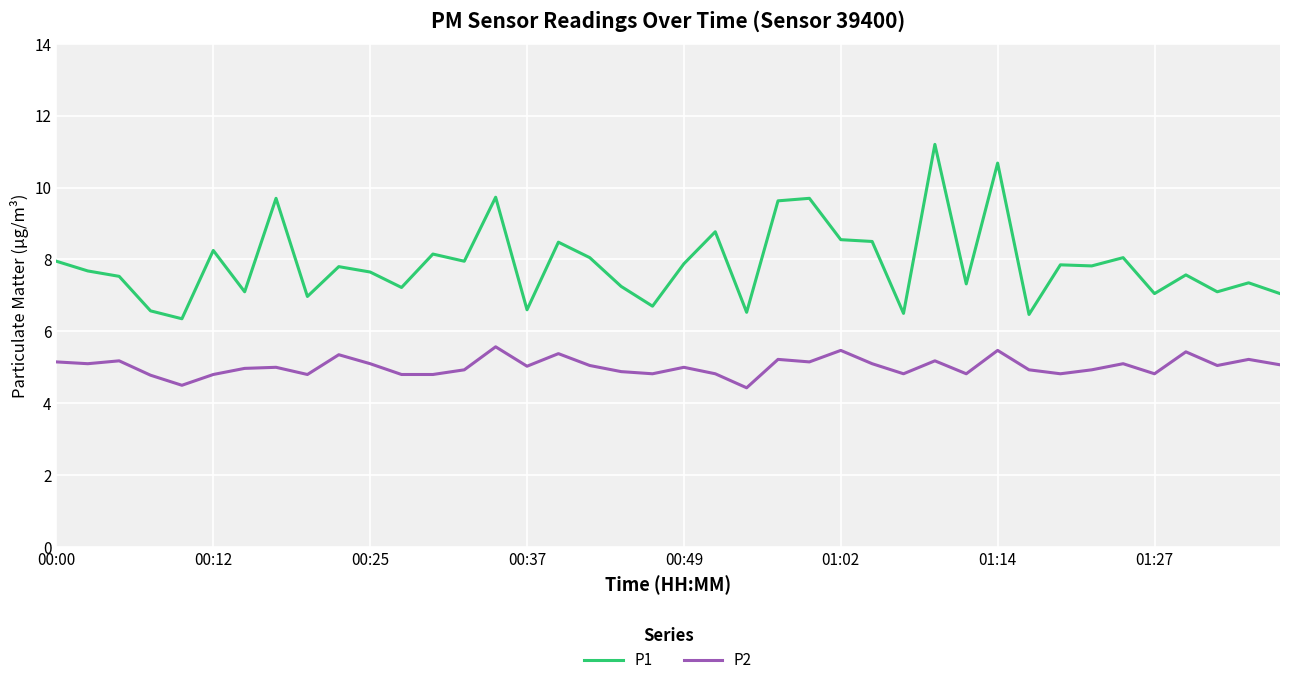

Rank the series by their maximum value, from highest to lowest.

P1, P2